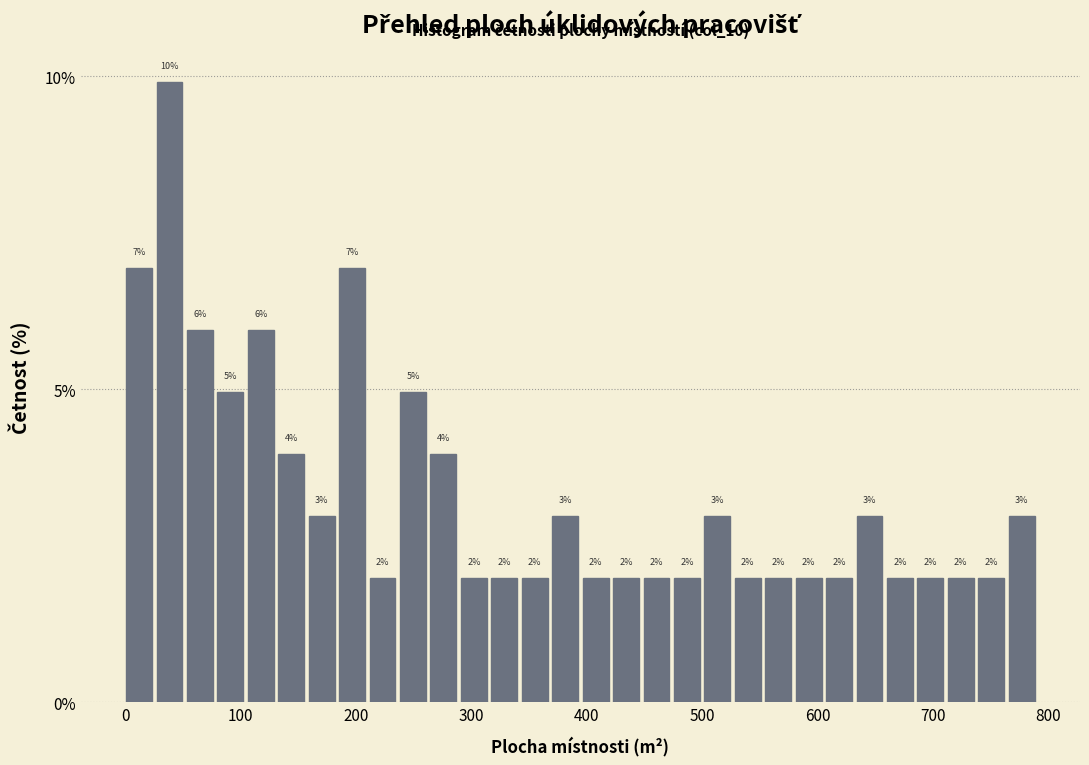

Around what value on the x-axis is the tallest bar? Give the approximate position of its centre, as read against the axis.

40